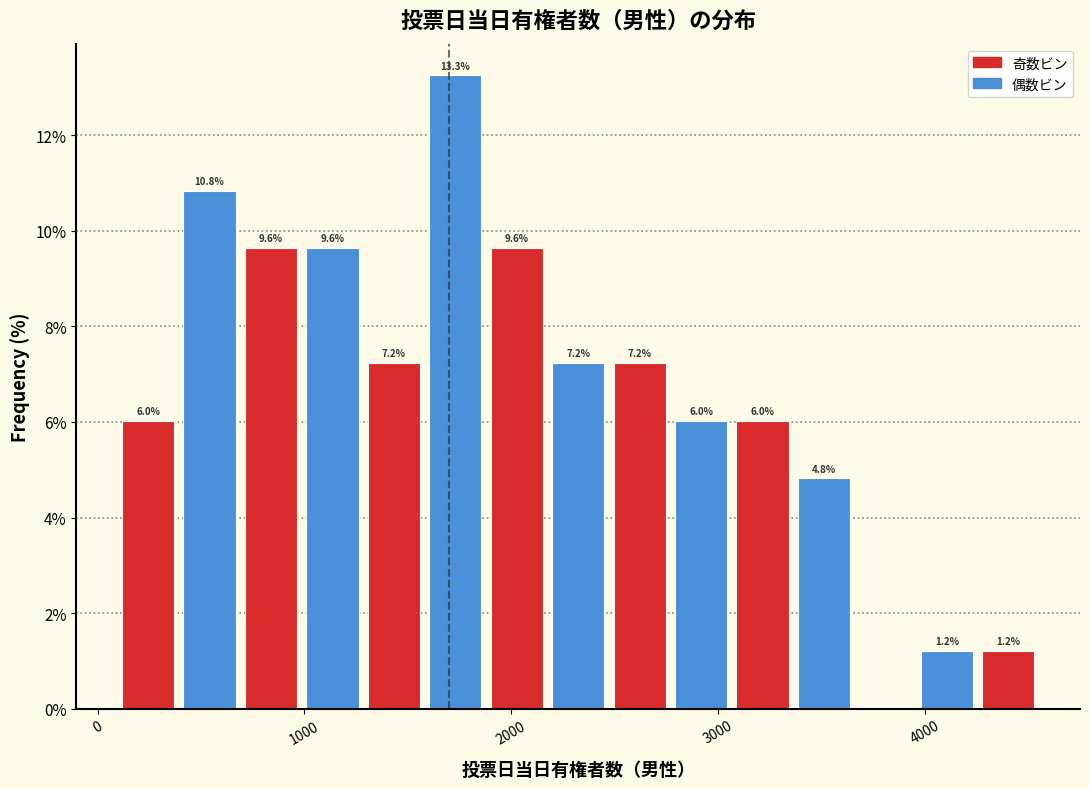

Read against the x-axis, roughly where is the centre of the tallest bar?

1700